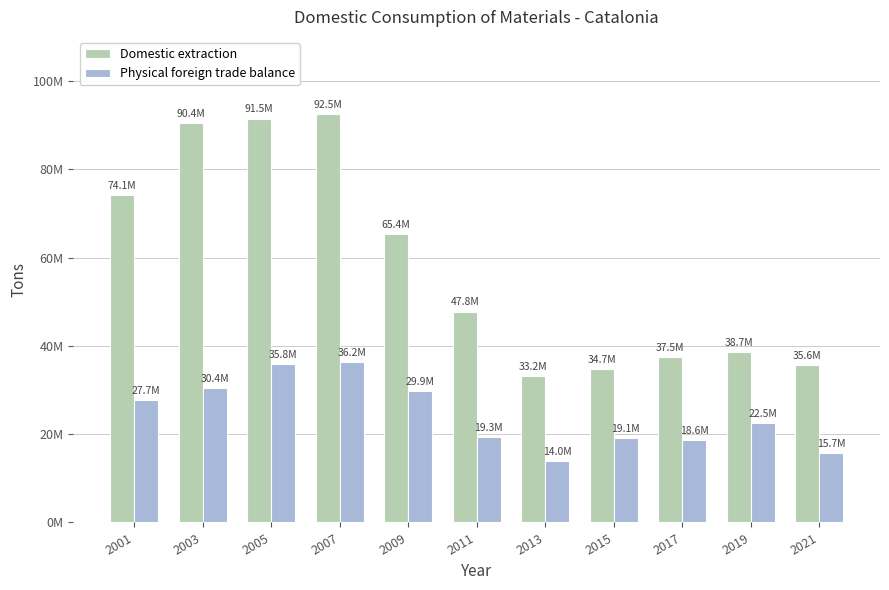

Which category has the highest value across all series?

2007